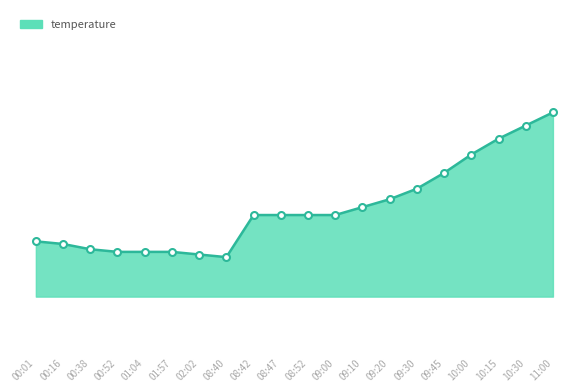

Reading right to left, list all the values displayed in this chart.

11:00=24.1	10:30=23.6	10:15=23.1	10:00=22.5	09:45=21.8	09:30=21.2	09:20=20.8	09:10=20.5	09:00=20.2	08:52=20.2	08:47=20.2	08:42=20.2	08:40=18.6	02:02=18.7	01:57=18.8	01:04=18.8	00:52=18.8	00:38=18.9	00:16=19.1	00:01=19.2